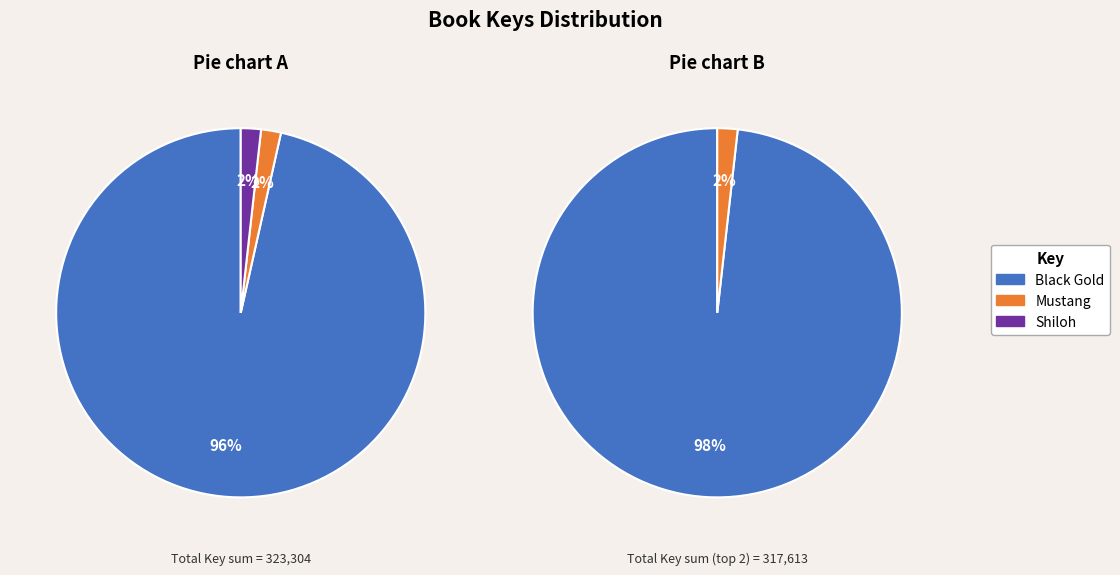

Do Shiloh and Mustang together represent more than half of the pie?

No